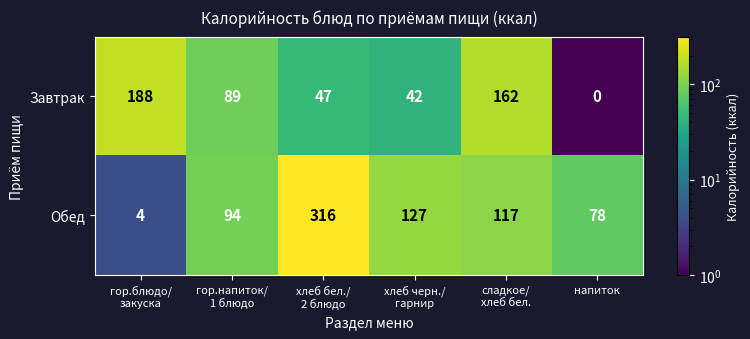

What is the total value across all series at гор.напиток/
1 блюдо?

183